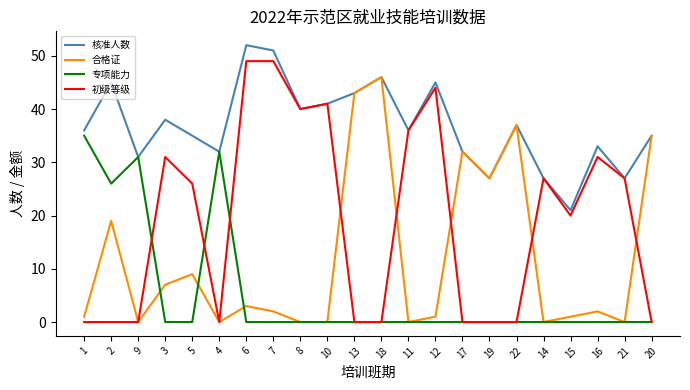

What position from the right is 6?

16